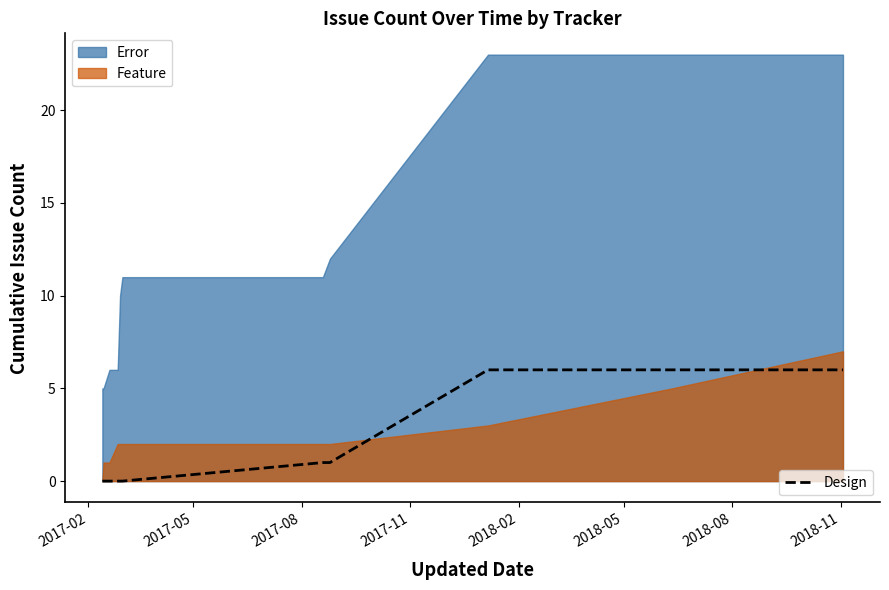

At which category does the chart reach its minimum across all series?

2017-02